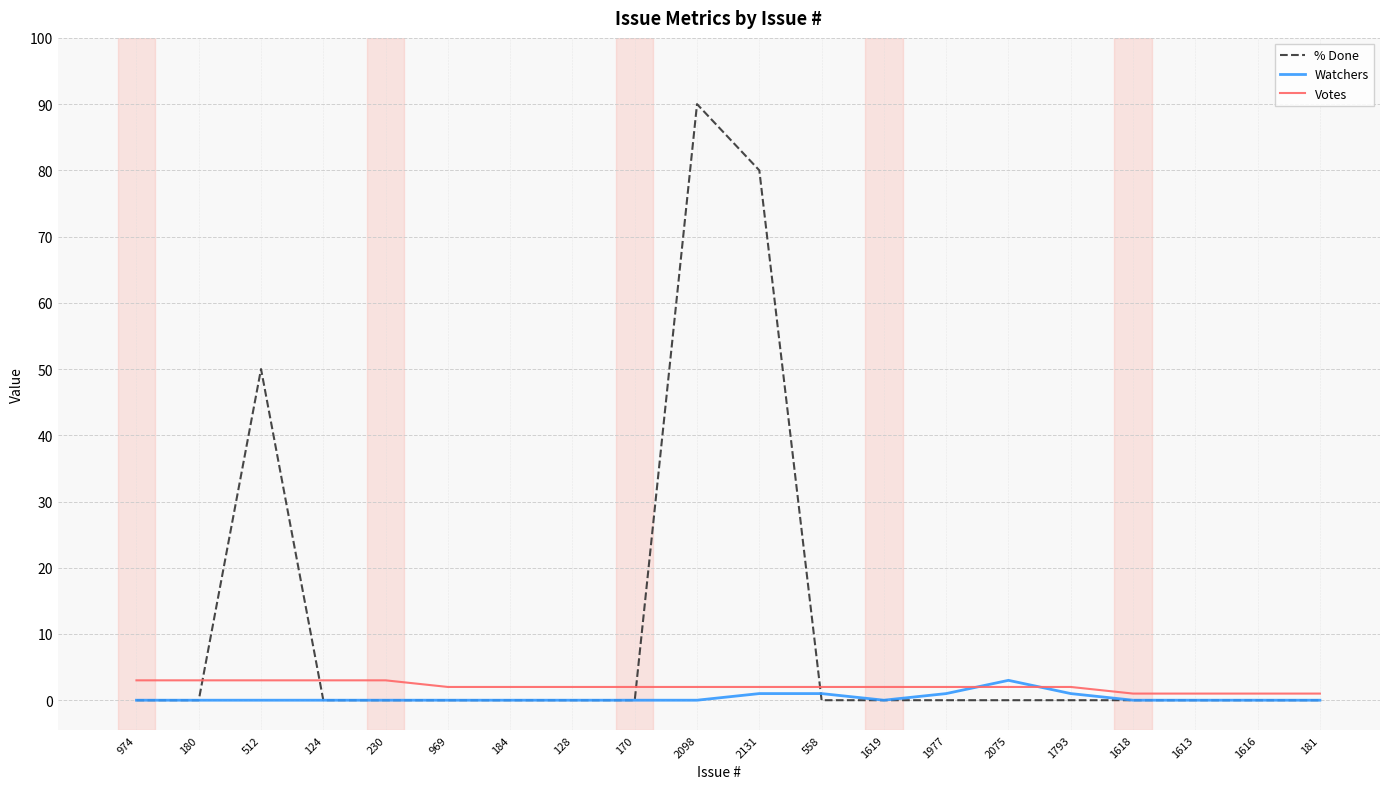

What position from the right is 974?

20